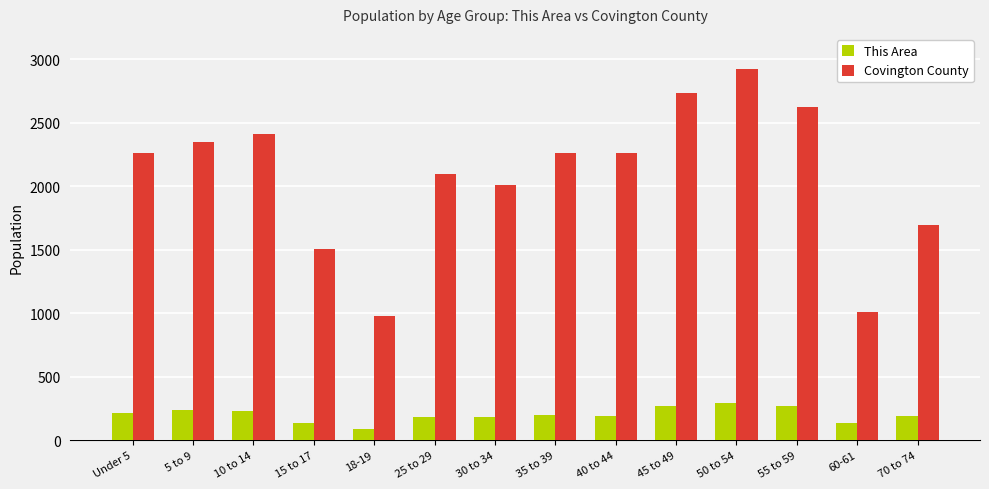

How many bars are there in total?

28